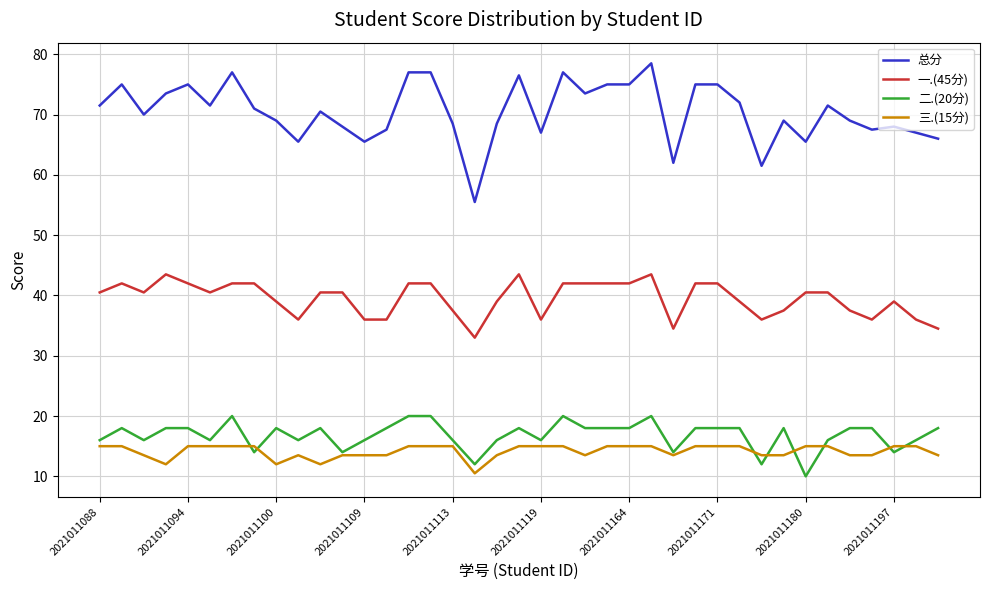

Which series has the largest total across all categories?

总分